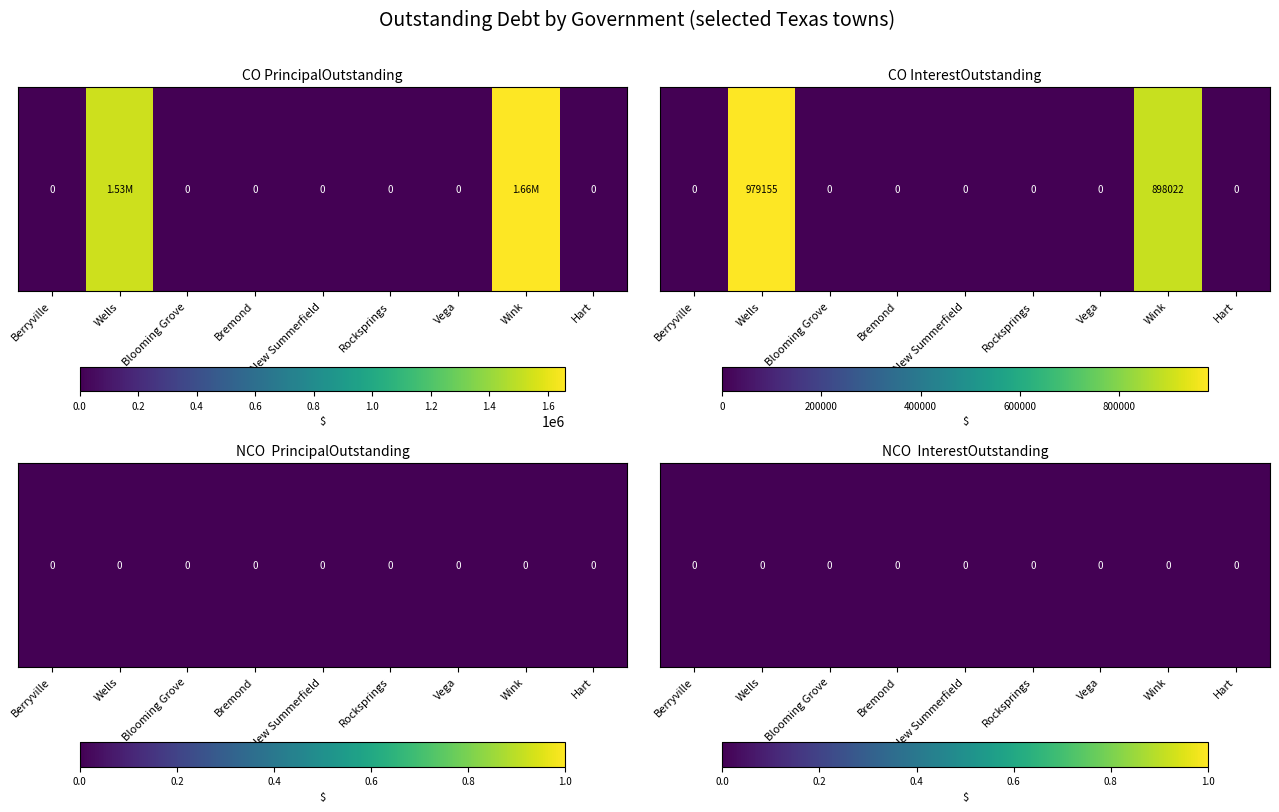

Is the value of COPrincipalOutstanding at Wells greater than the value of COInterestOutstanding at Vega?

Yes